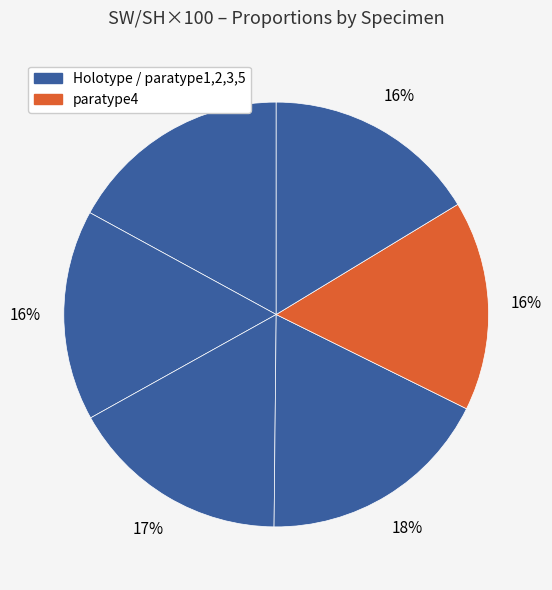

What is the smallest slice in the pie chart?

paratype4